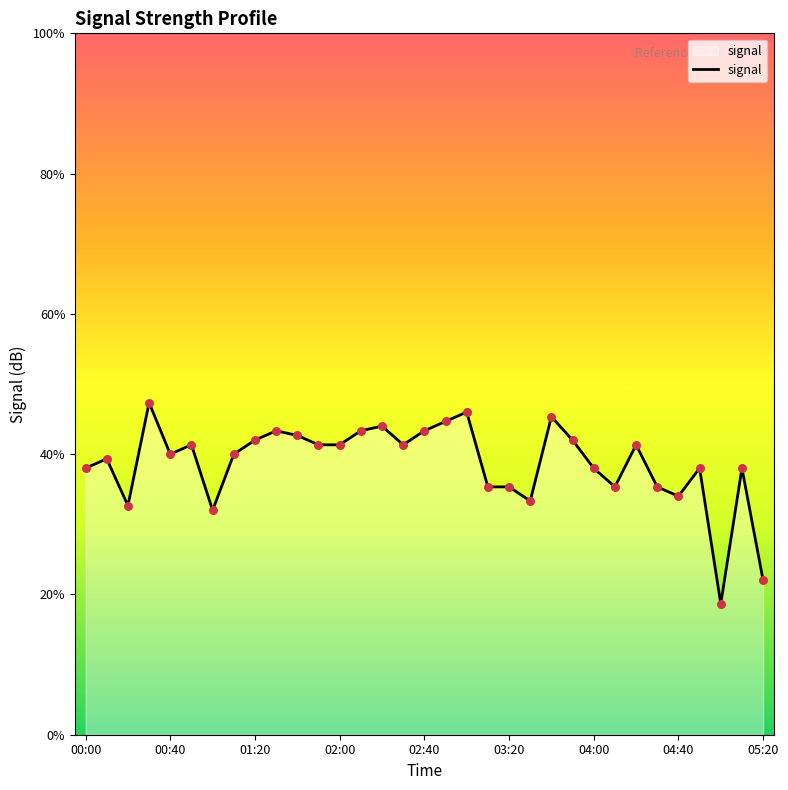

What is the change in value from 15 to 27?

-0.9